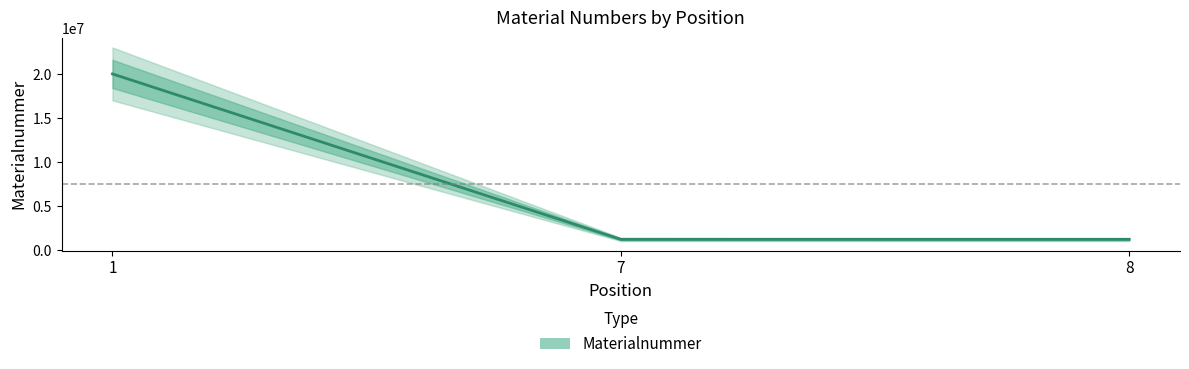

Reading right to left, extract all data points from this chart.

8=1220661	7=1224251	1=20001311